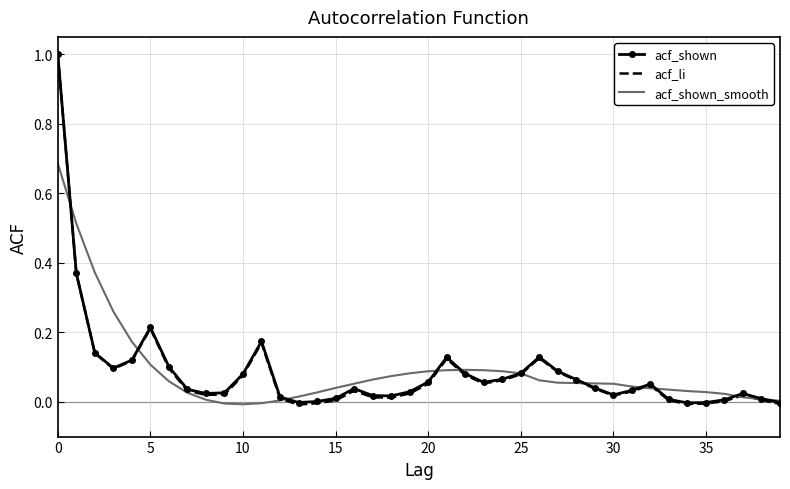

Which series has the largest range (max minus min)?

acf_li